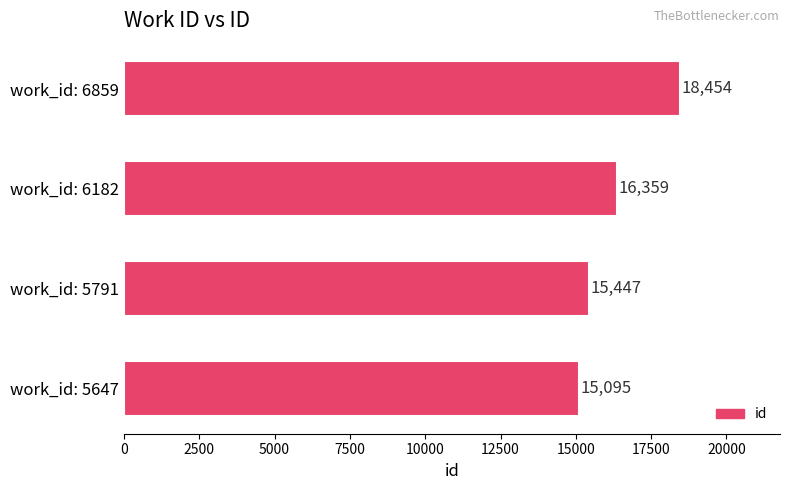

Is it true that the value at work_id: 5791 is 20320?

False